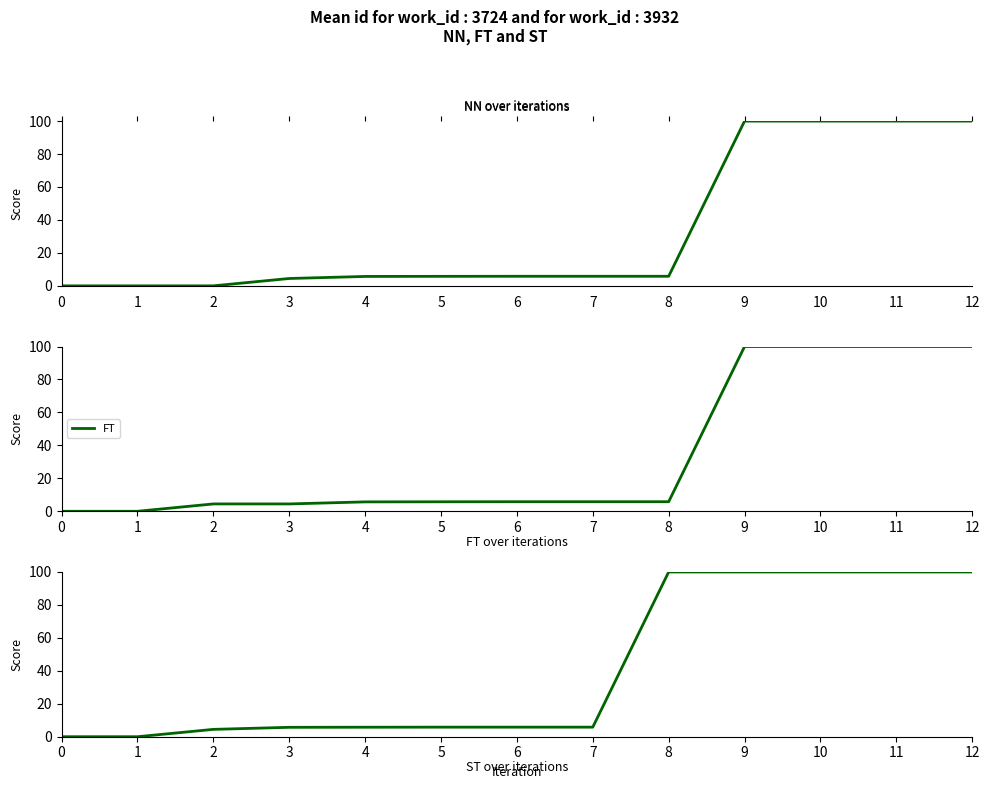

The ST series shows 0.0 at 0. True or false?

True